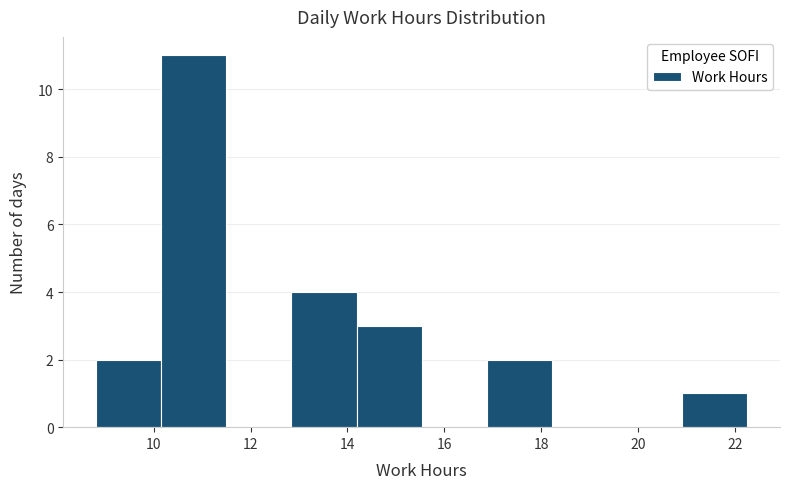

Reading left to right, transcribe this chart: for each bar, give the range it covers on the x-axis and its height. Neither the bar edges nor the heights are printed on the chart, so give them approximately, as read against the axes.

8.8 to 10.2: 2
10.2 to 11.4: 11
11.4 to 12.8: 0
12.8 to 14.2: 4
14.2 to 15.6: 3
15.6 to 16.8: 0
16.8 to 18.2: 2
18.2 to 19.6: 0
19.6 to 21.0: 0
21.0 to 22.2: 1